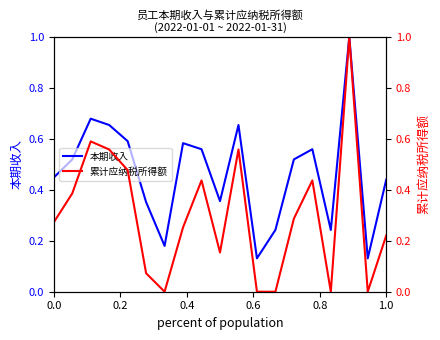

How many interior local valleys does the 本期收入 series have?

5